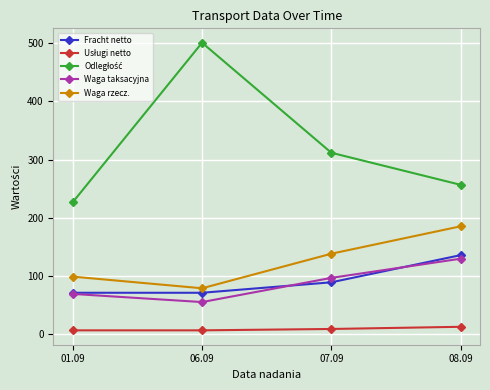

What is the label of the 4th point from the left?

08.09